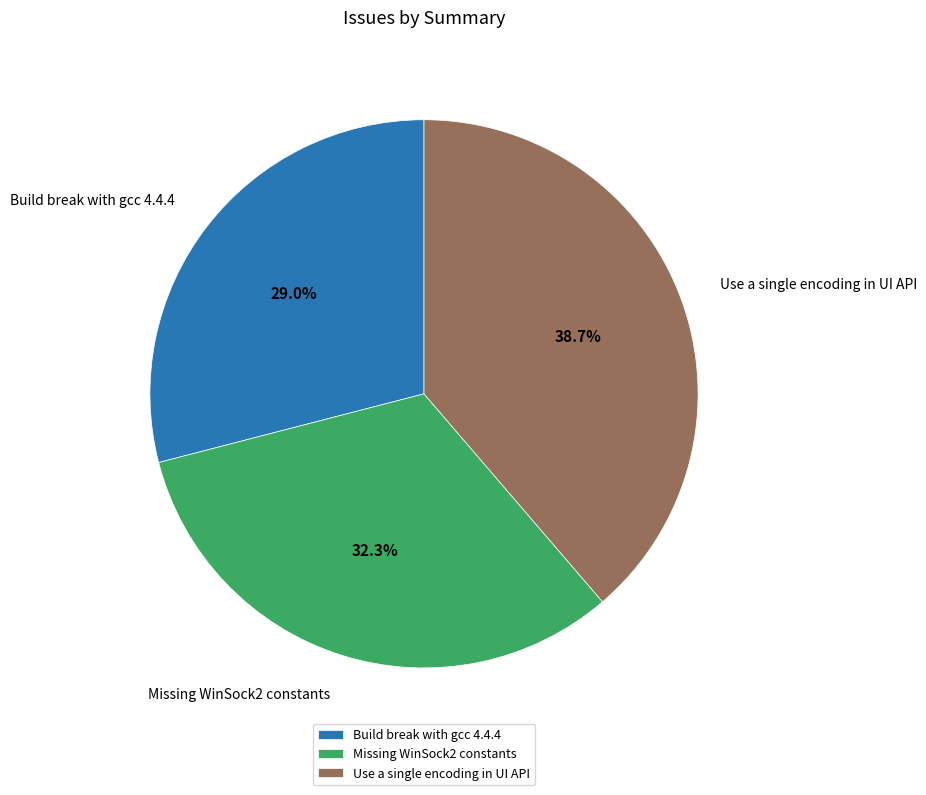

Is there any slice that represents more than half of the pie?

No